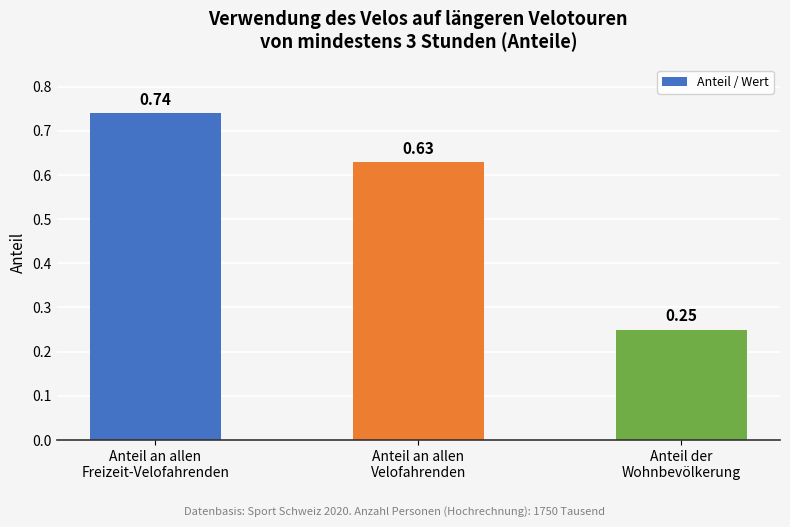

What is the difference between the values at Anteil an allen
Velofahrenden and Anteil an allen
Freizeit-Velofahrenden?

0.1